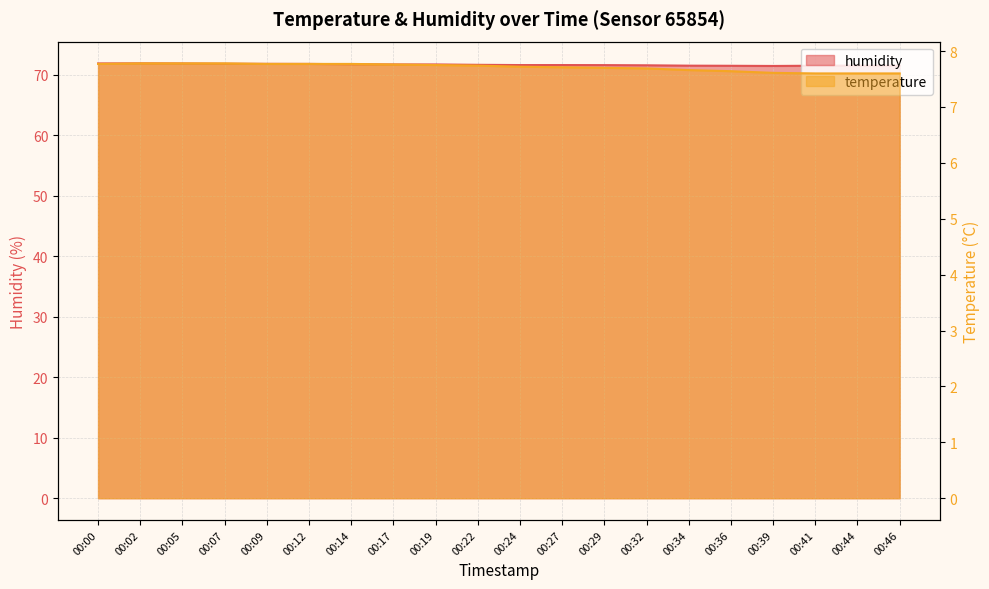

Which series has the widest spread of values?

humidity